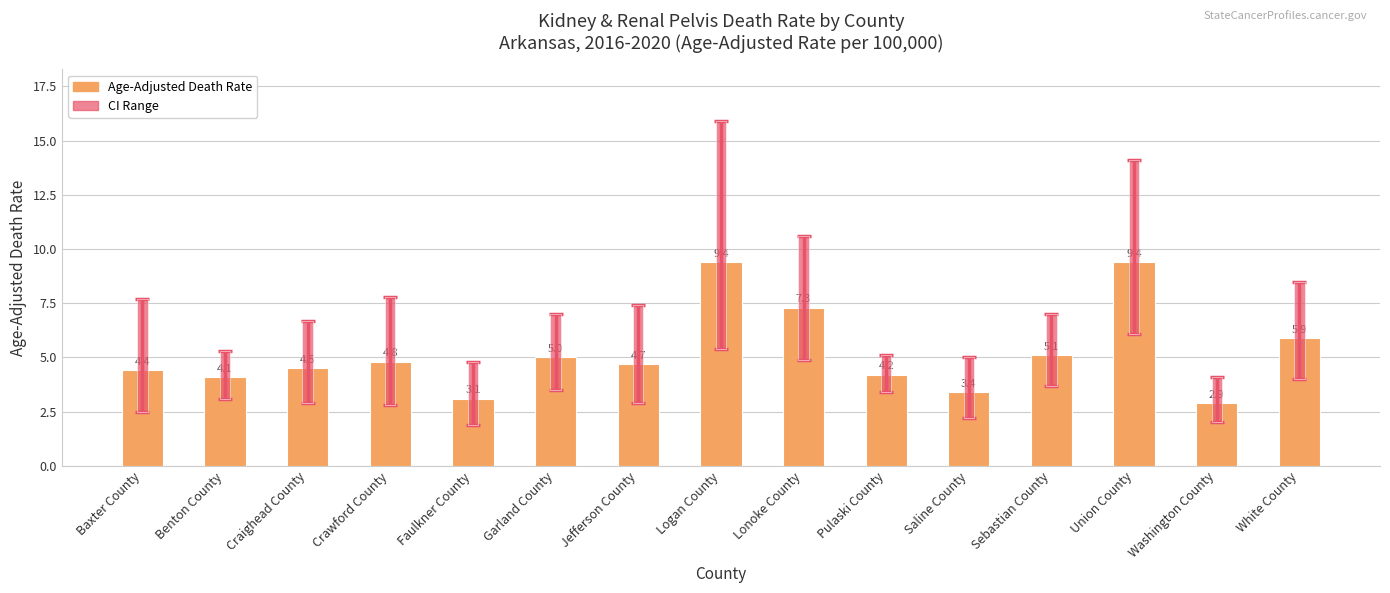

What is the label of the 10th bar from the left?

Pulaski County